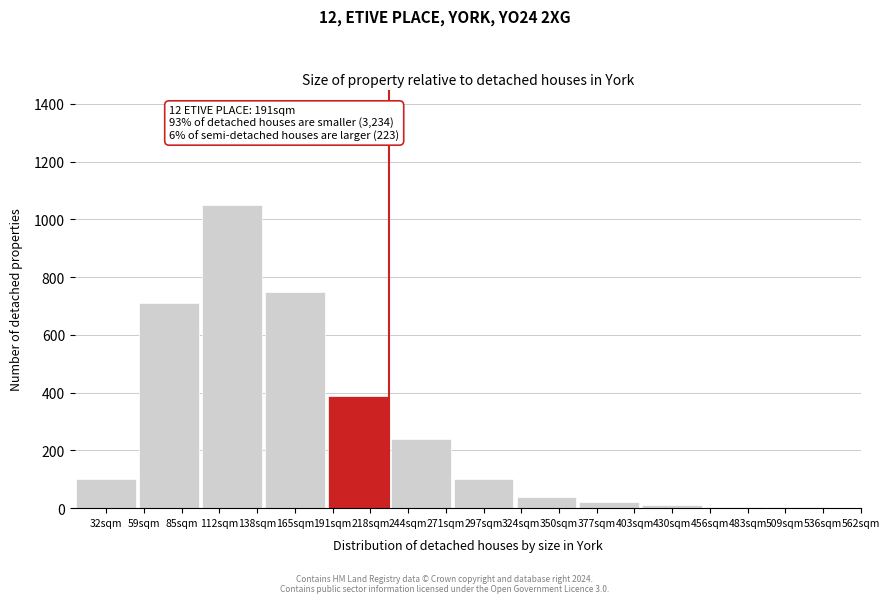

True or false: the data shows 153 at 244sqm.

False